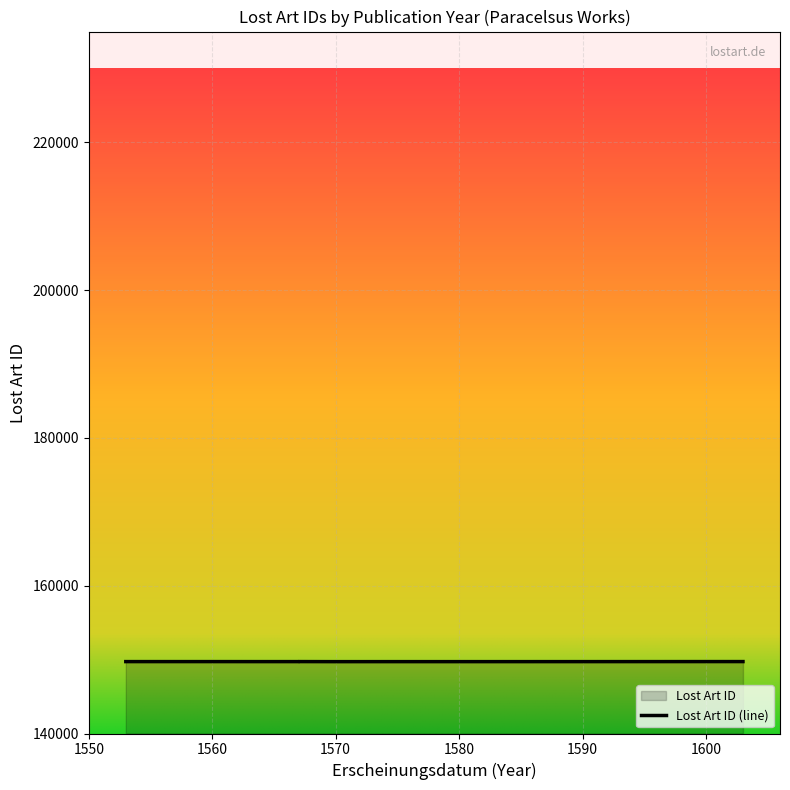

At which label does the data first exceed 149730?

1560